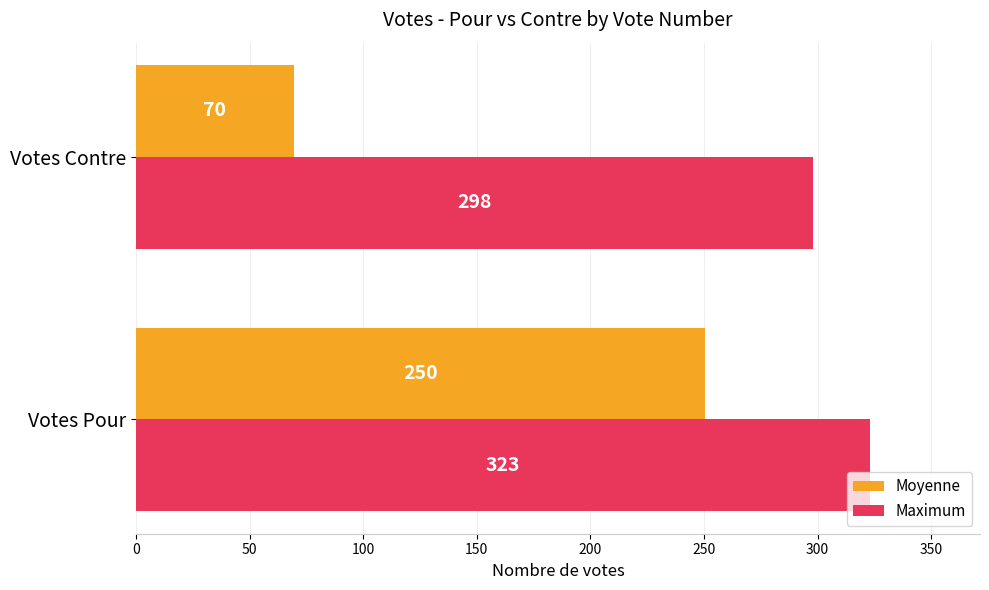

How many values in the Maximum series are below 323?

1